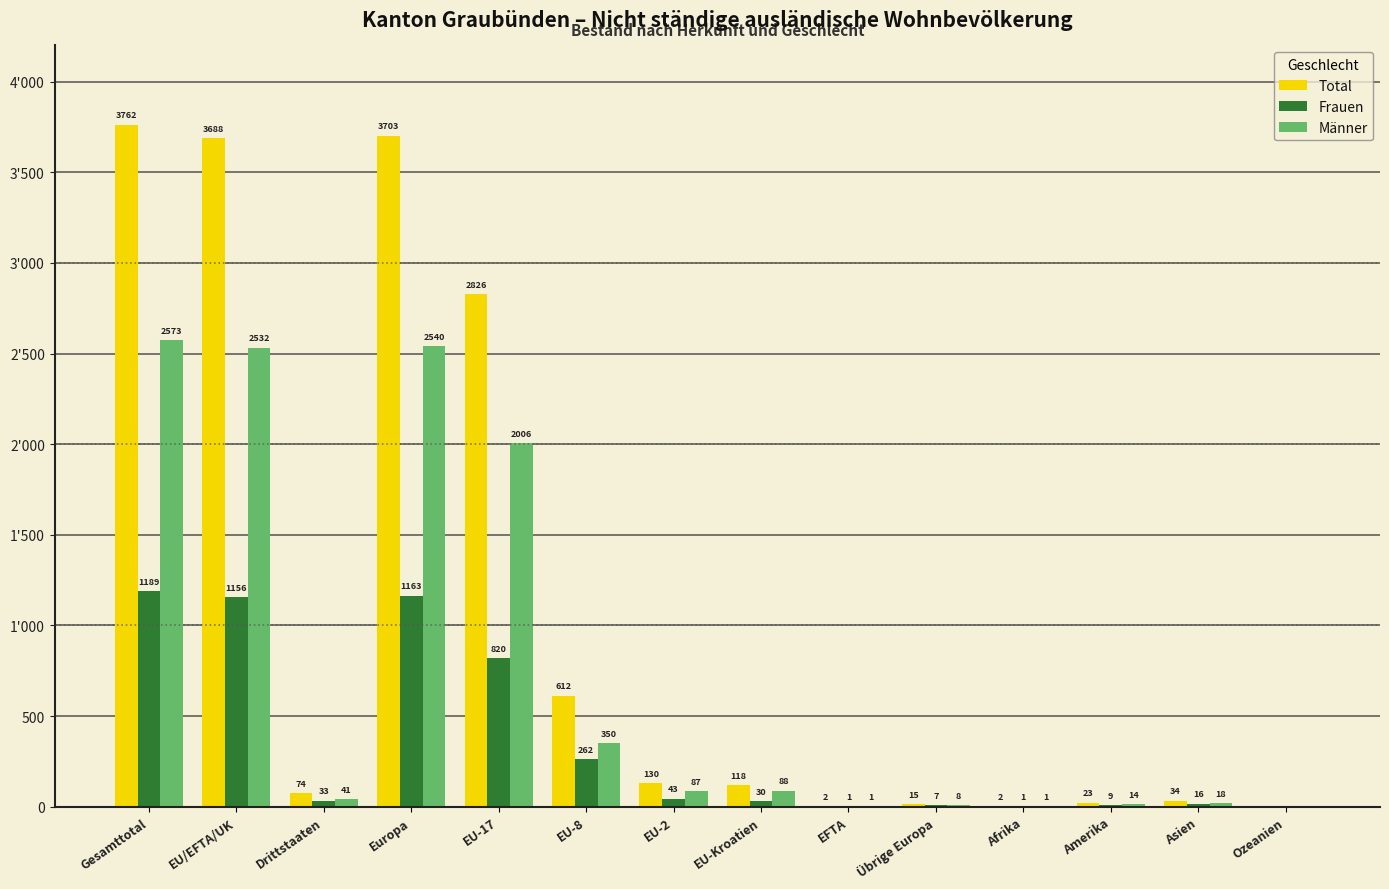

At which category does the chart reach its peak across all series?

Gesamttotal